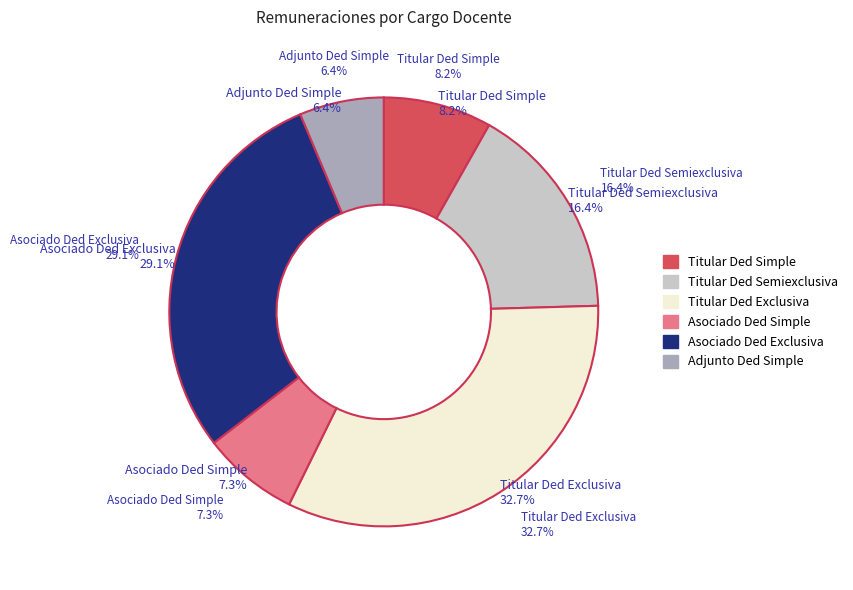

Which has a higher value, Titular Ded Simple or Asociado Ded Simple?

Titular Ded Simple